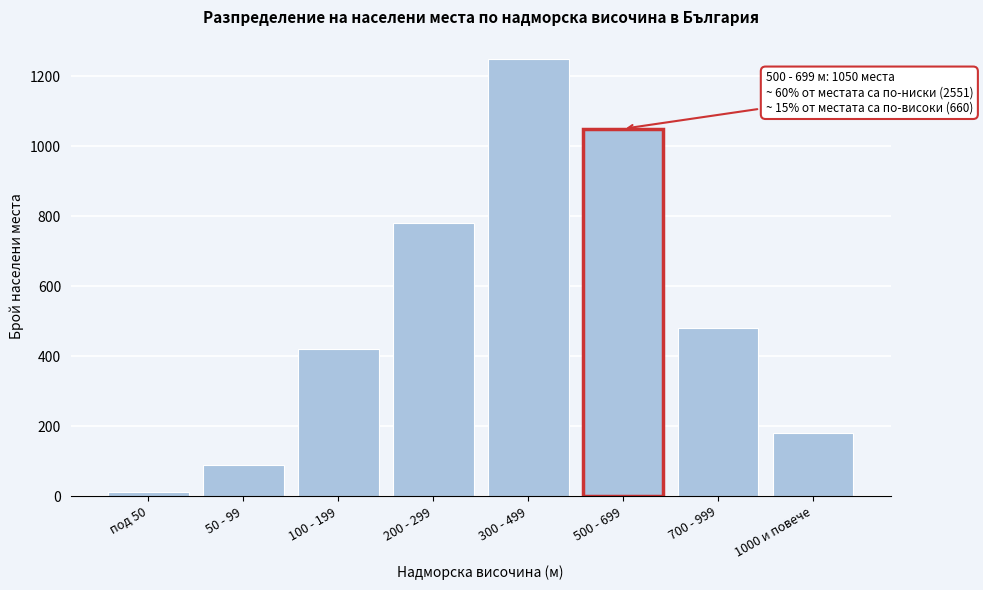

Reading left to right, transcribe all the data shown in this chart.

под 50=12	50 - 99=89	100 - 199=420	200 - 299=780	300 - 499=1250	500 - 699=1050	700 - 999=480	1000 и повече=180